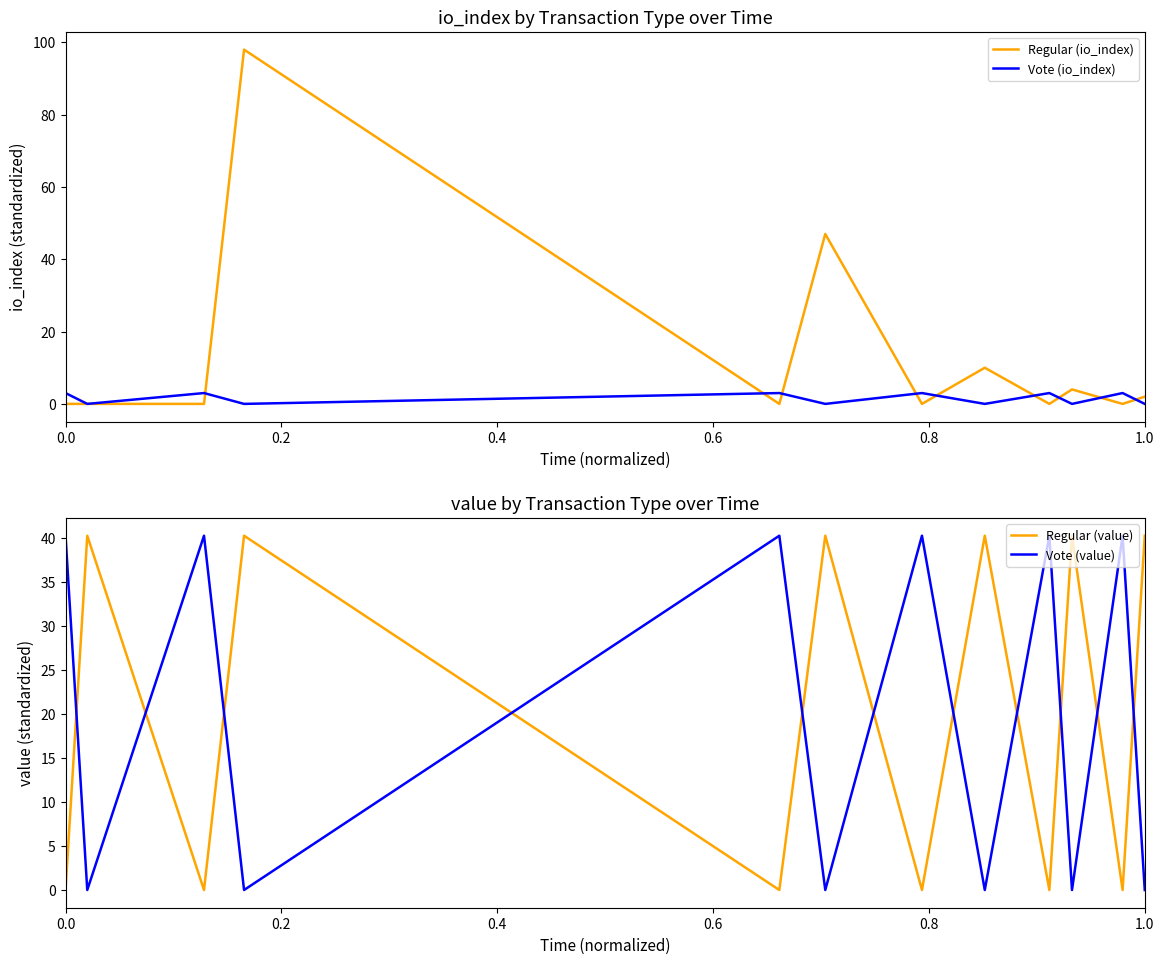

How many values in Regular (io_index) are above zero?

5